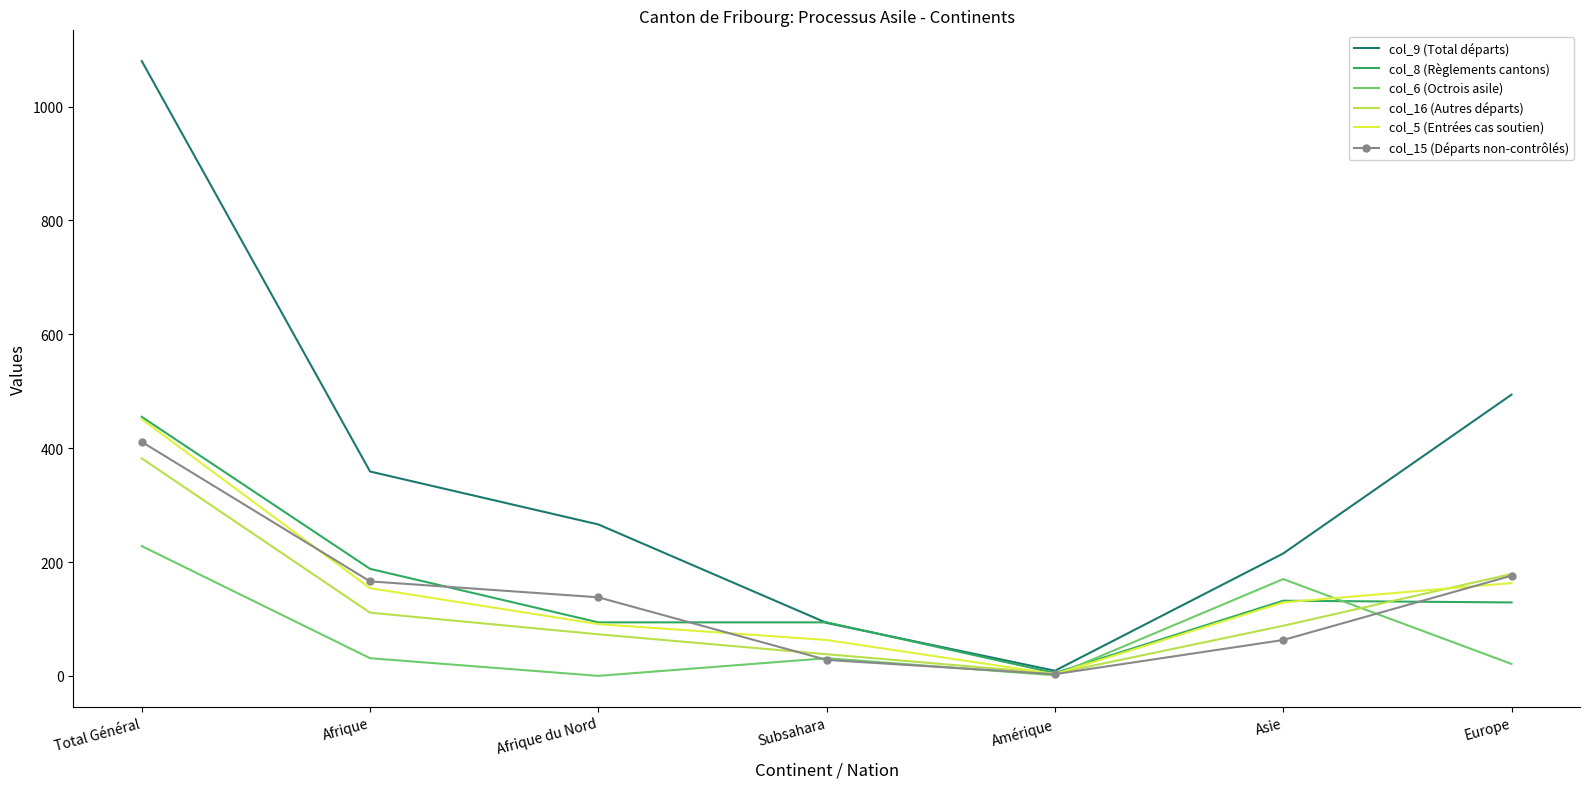

What is the maximum value shown in the chart?

1080